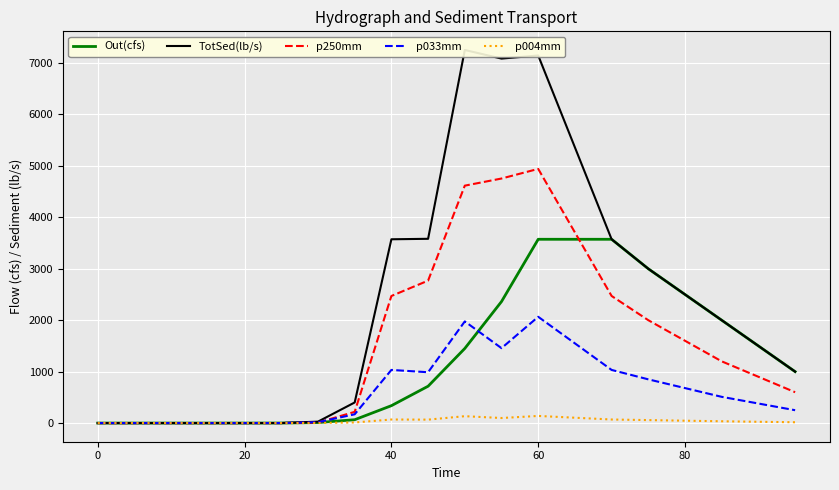

How many times do p250mm and Out(cfs) cross each other?

2